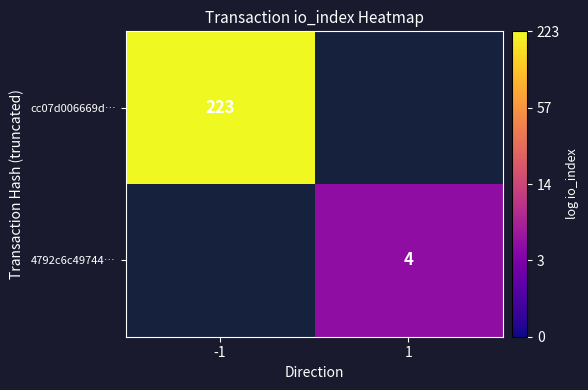

Between 1 and -1, which is larger?

-1